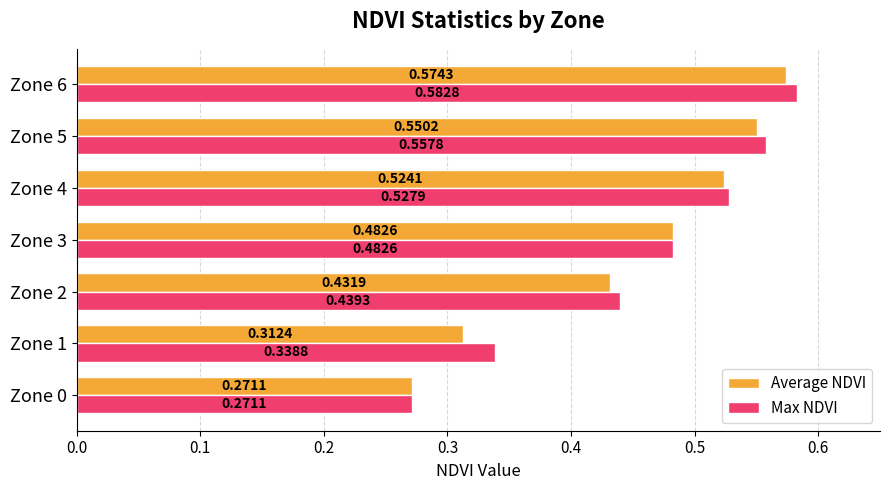

What is the sum of the Max NDVI values at Zone 2 and Zone 3?

0.9